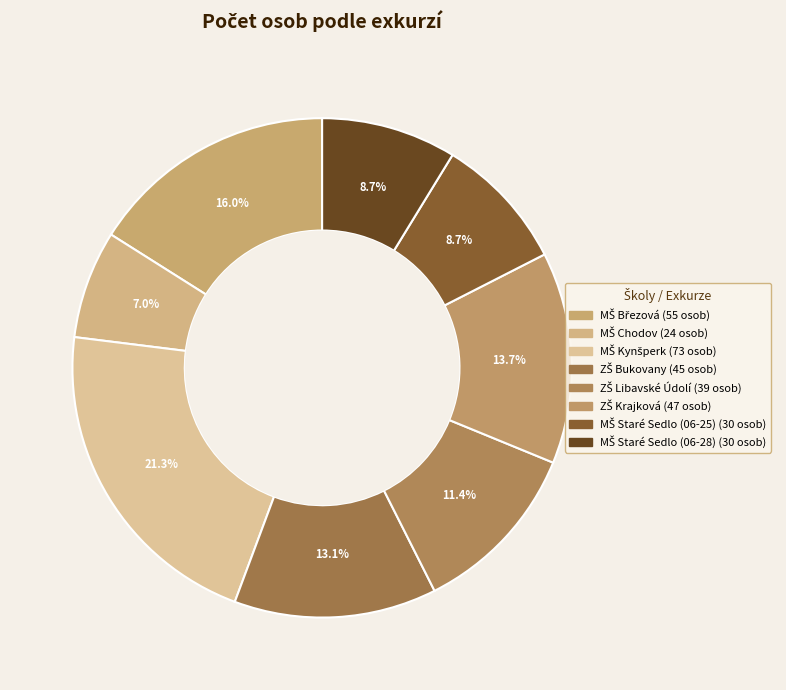

Count the number of slices in the pie.

8